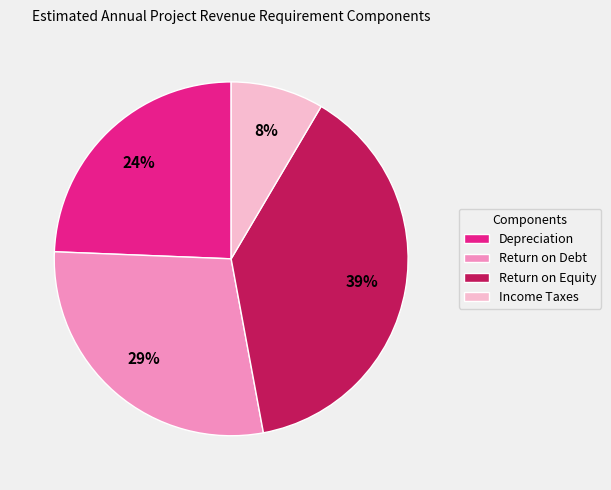

True or false: Return on Debt accounts for 29% of the total.

True